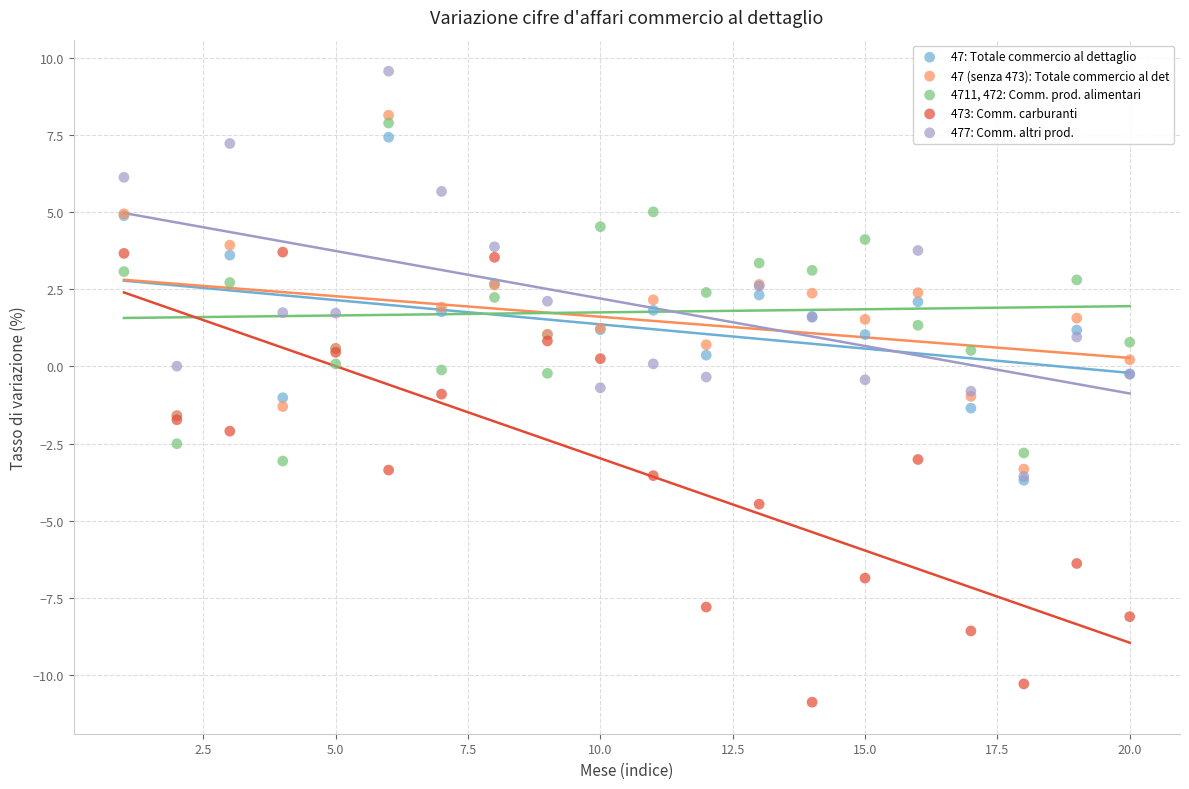

What are all the series names shown in the legend?

47: Totale commercio al dettaglio, 47 (senza 473): Totale commercio al det, 4711, 472: Comm. prod. alimentari, 473: Comm. carburanti, 477: Comm. altri prod.